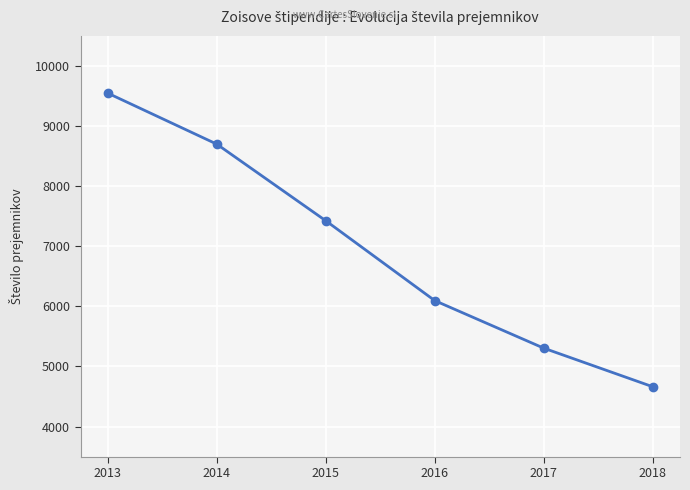

True or false: the data has more than 2 interior local peaks.

False